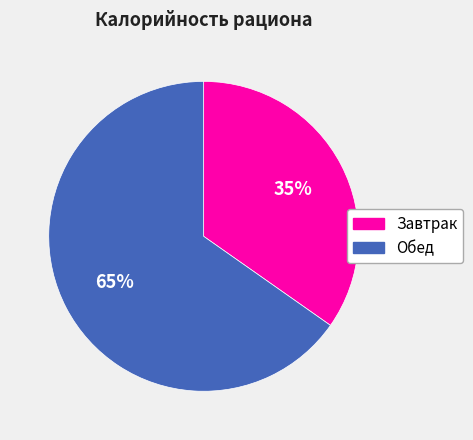

Do Обед and Завтрак together represent more than half of the pie?

Yes